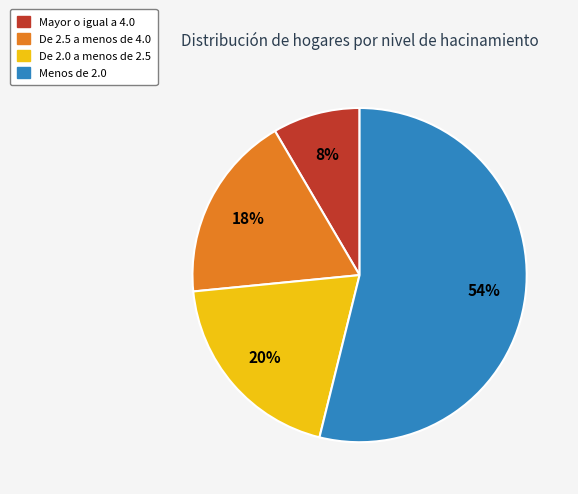

To the nearest percent, what portion does Mayor o igual a 4.0 represent?

8%